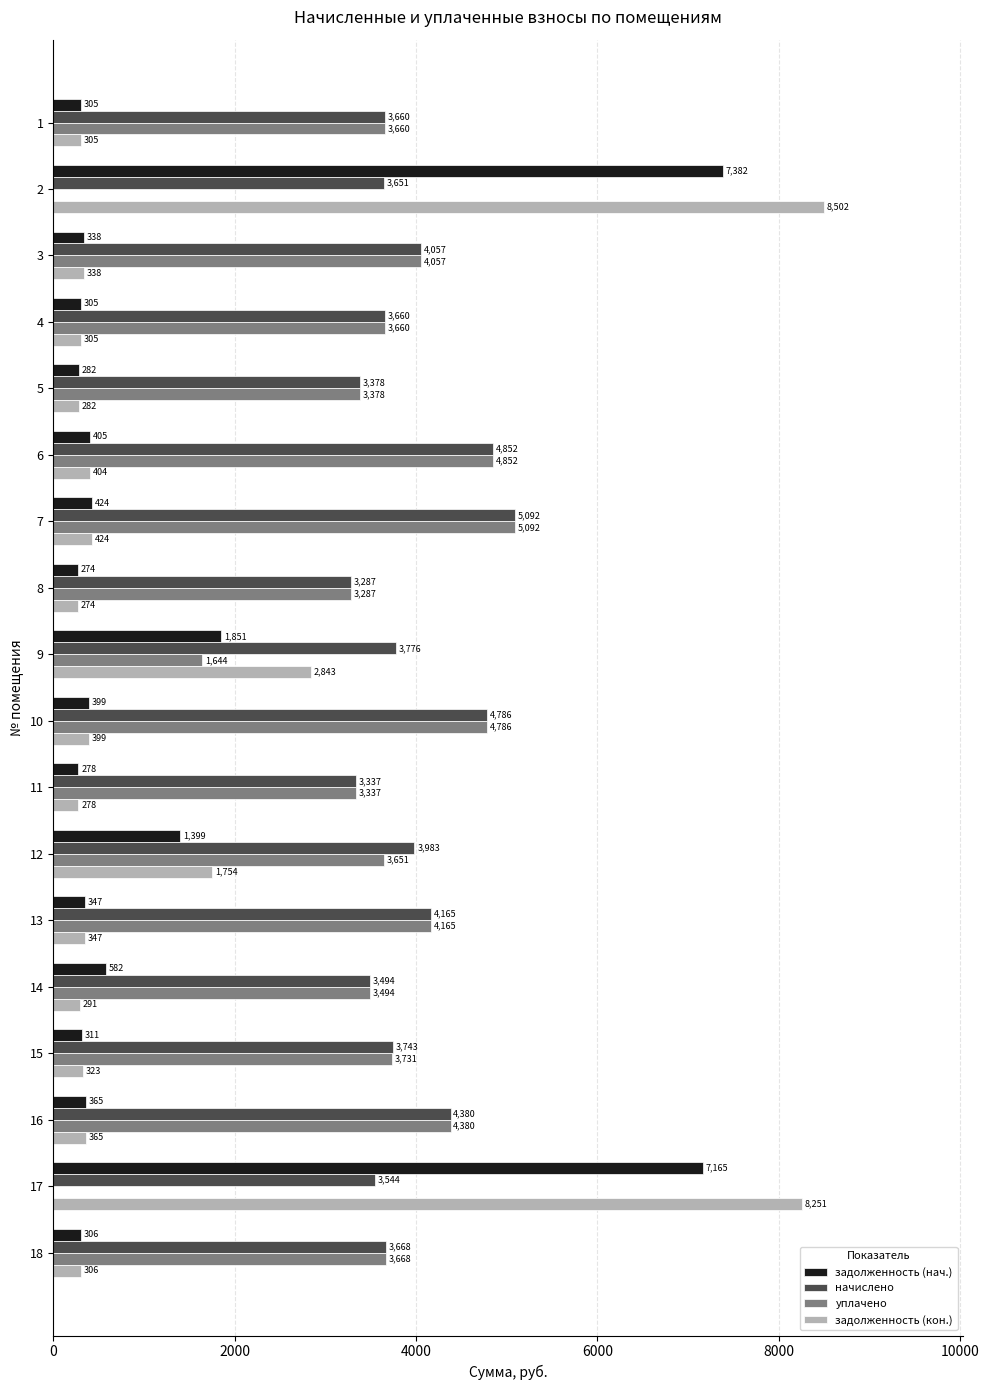

The value of начислено at 14 is 768.5. True or false?

False